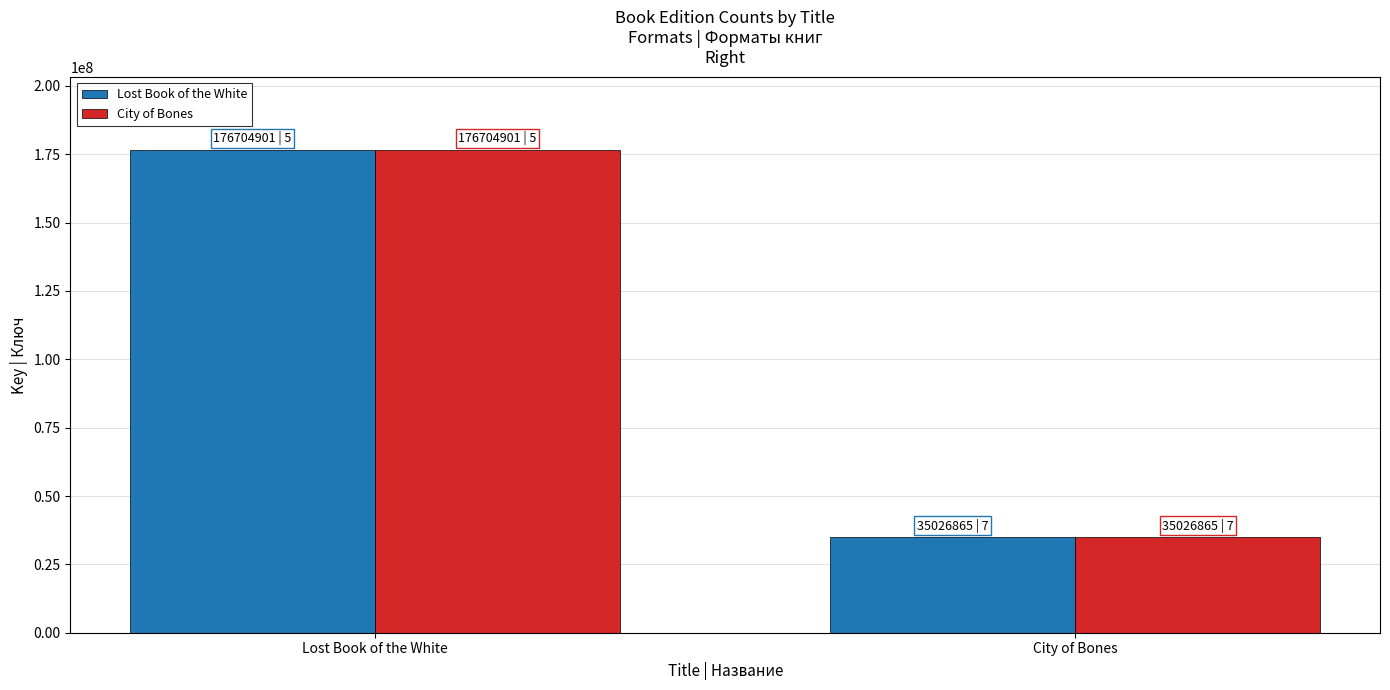

How many City of Bones values are between 35026872 and 176704906?

2